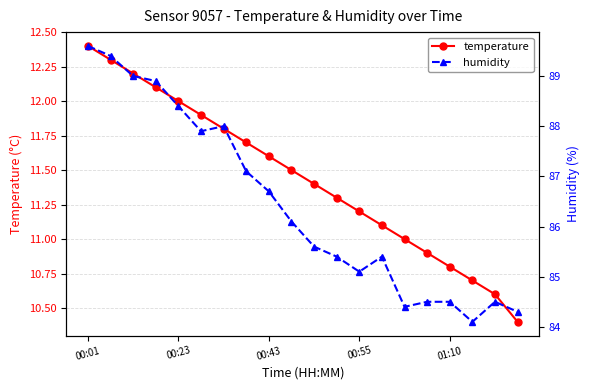

What is the minimum value for temperature?

10.4